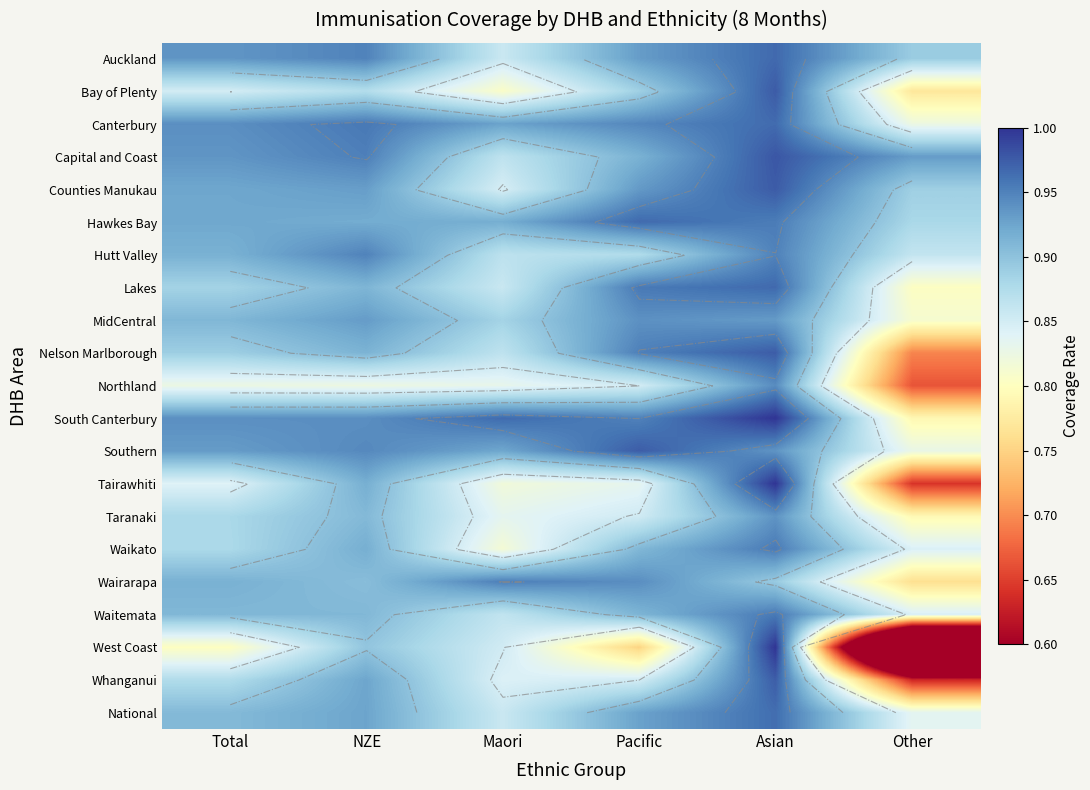

At which label does Waikato reach its peak?

Asian